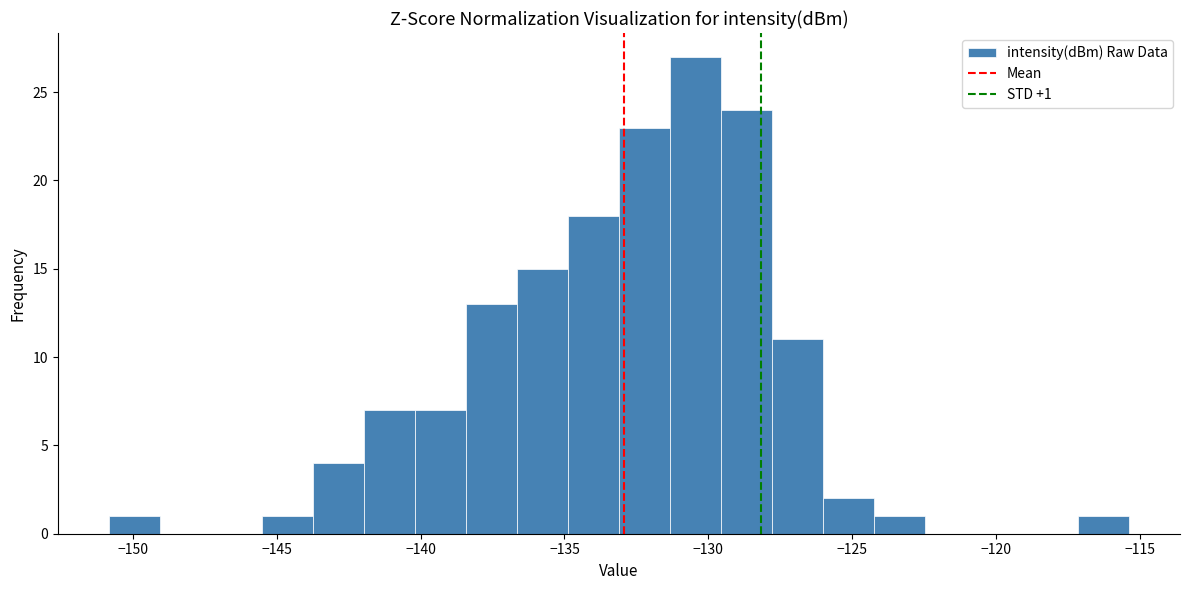

Read against the x-axis, roughly where is the centre of the tallest bar?

-130.5